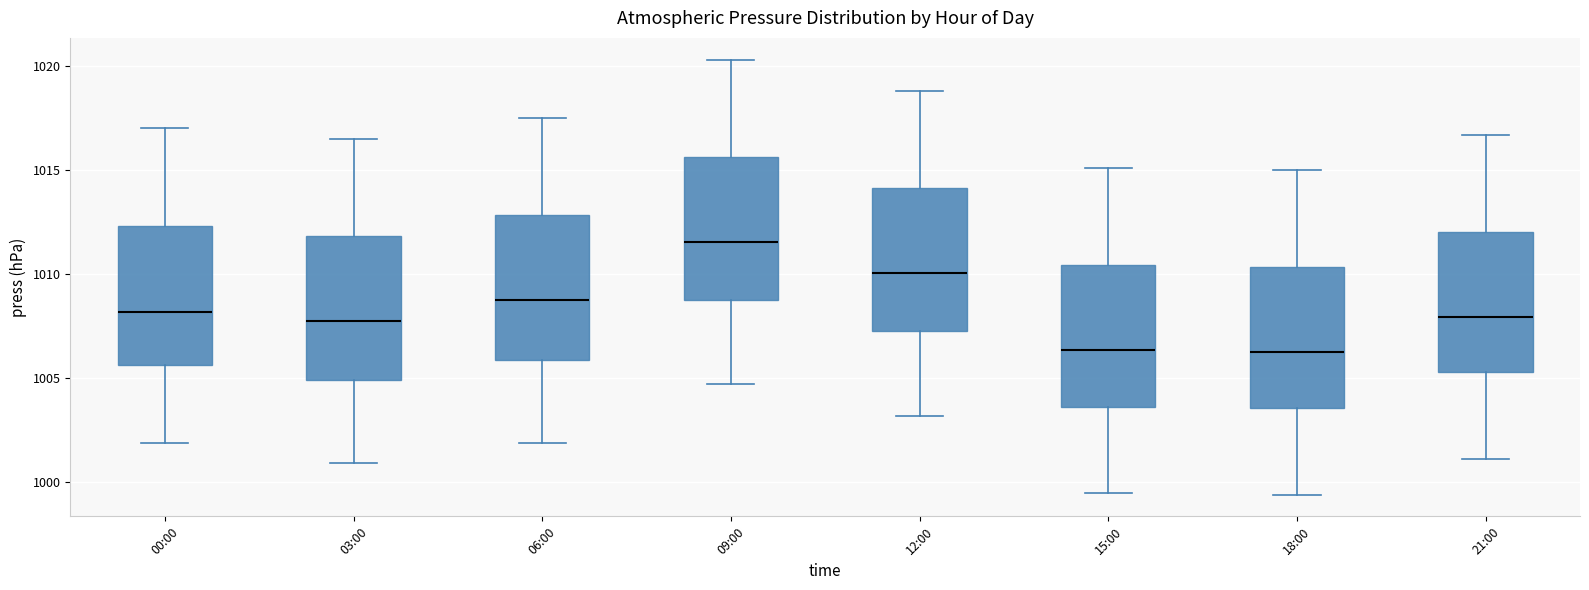

Where is the lower edge of the box for 15:00 on the y-axis? The values are not printed on the chart, so give them approximately, as read against the axis.

1003.5